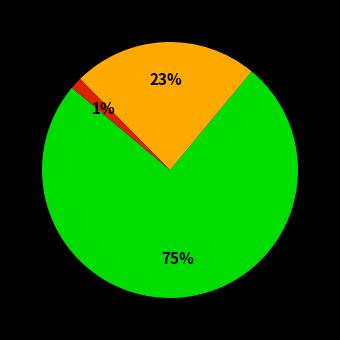

Does any single category account for the majority?

Yes